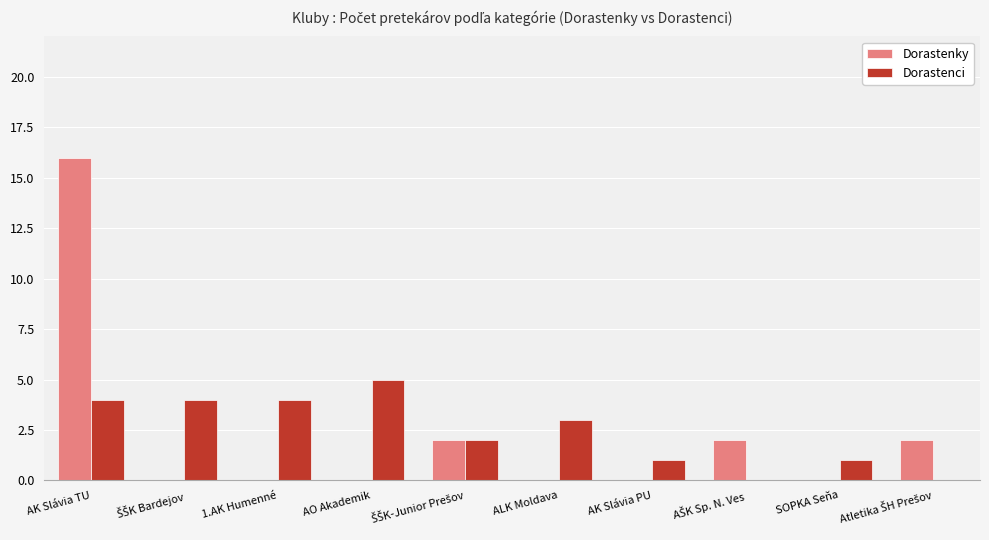

Is the value of Dorastenci at 1.AK Humenné greater than the value of Dorastenky at ALK Moldava?

Yes